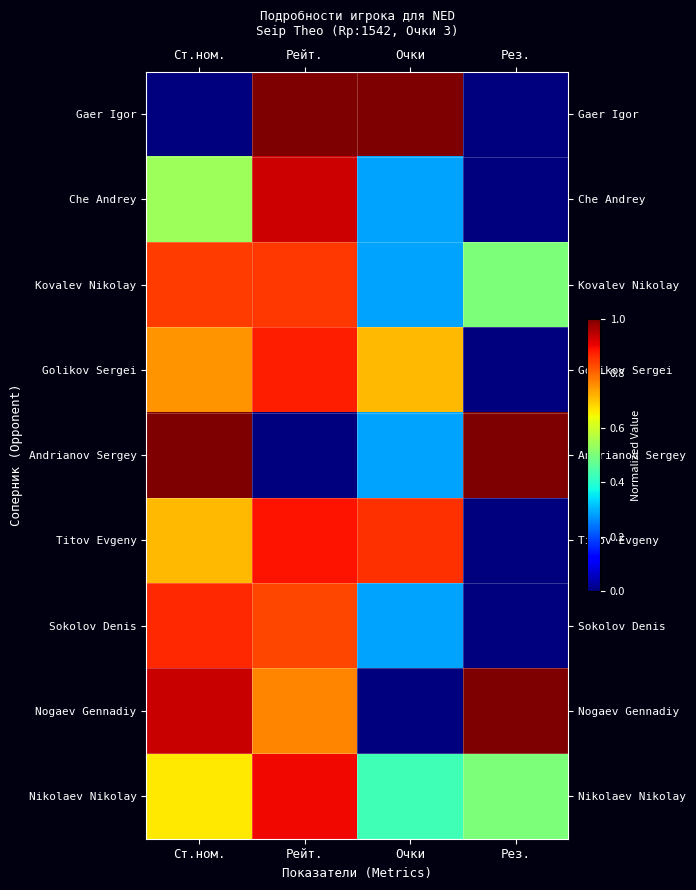

Reading right to left, extract all data points from this chart.

Gaer Igor: Рез.=0.0	Очки=1.0	Рейт.=1.0	Ст.ном.=0.0
Che Andrey: Рез.=0.0	Очки=0.3	Рейт.=0.9	Ст.ном.=0.5
Kovalev Nikolay: Рез.=0.5	Очки=0.3	Рейт.=0.8	Ст.ном.=0.8
Golikov Sergei: Рез.=0.0	Очки=0.7	Рейт.=0.9	Ст.ном.=0.8
Andrianov Sergey: Рез.=1.0	Очки=0.3	Рейт.=0.0	Ст.ном.=1.0
Titov Evgeny: Рез.=0.0	Очки=0.9	Рейт.=0.9	Ст.ном.=0.7
Sokolov Denis: Рез.=0.0	Очки=0.3	Рейт.=0.8	Ст.ном.=0.9
Nogaev Gennadiy: Рез.=1.0	Очки=0.0	Рейт.=0.8	Ст.ном.=0.9
Nikolaev Nikolay: Рез.=0.5	Очки=0.4	Рейт.=0.9	Ст.ном.=0.7